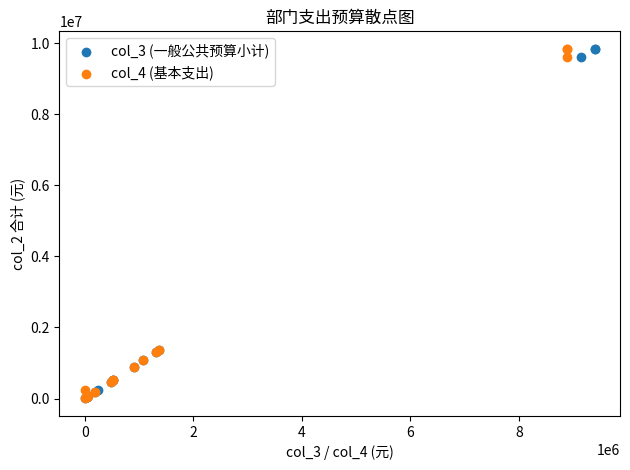

What are all the series names shown in the legend?

col_3 (一般公共预算小计), col_4 (基本支出)